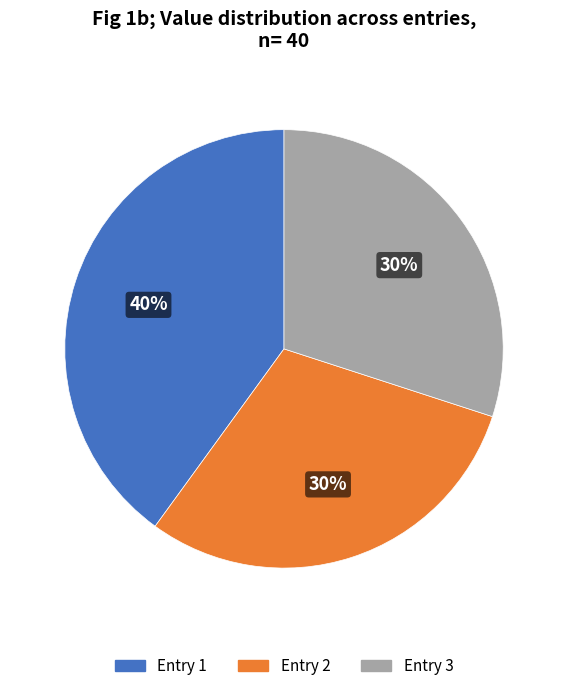

Does any single category account for the majority?

No